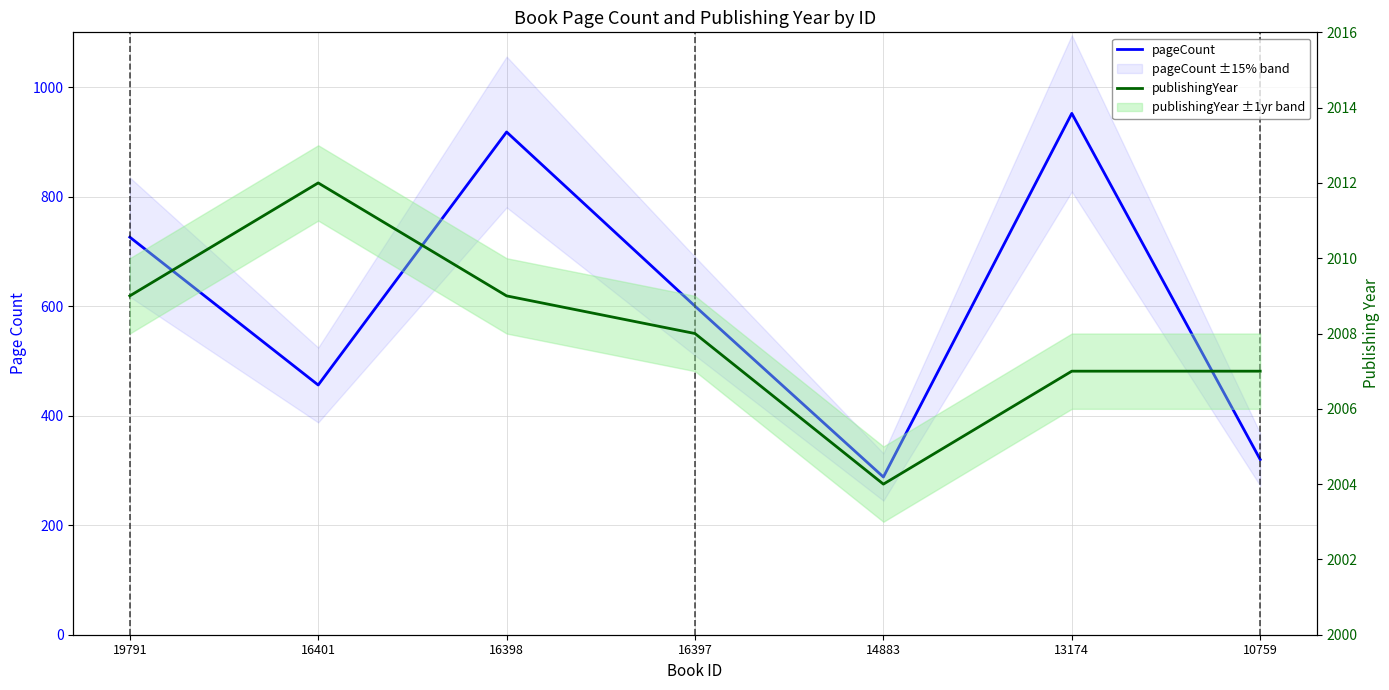

Rank the series at 10759 from highest to lowest value.

publishingYear, pageCount